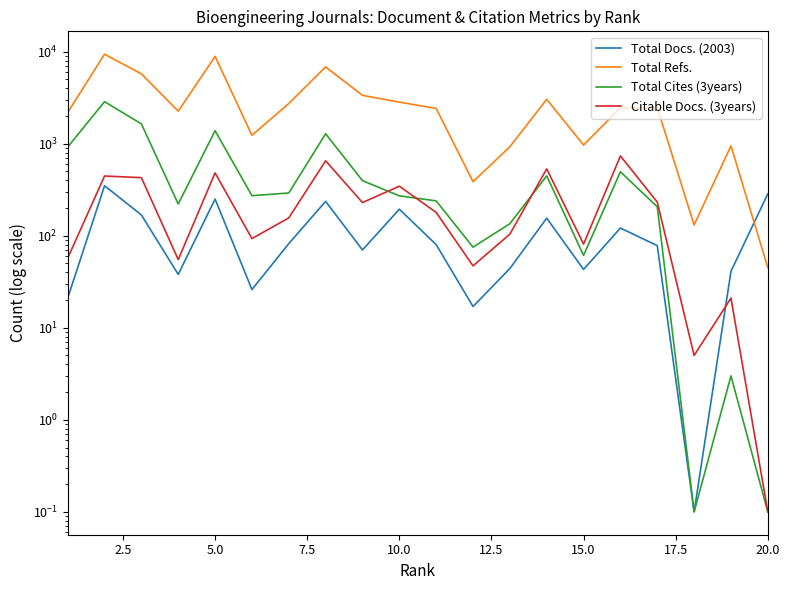

True or false: Total Cites (3years) has a value of 104.6 at 11.

False